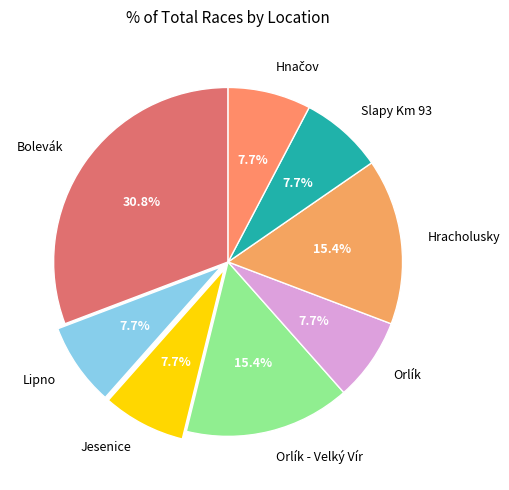

Does any single category account for the majority?

No